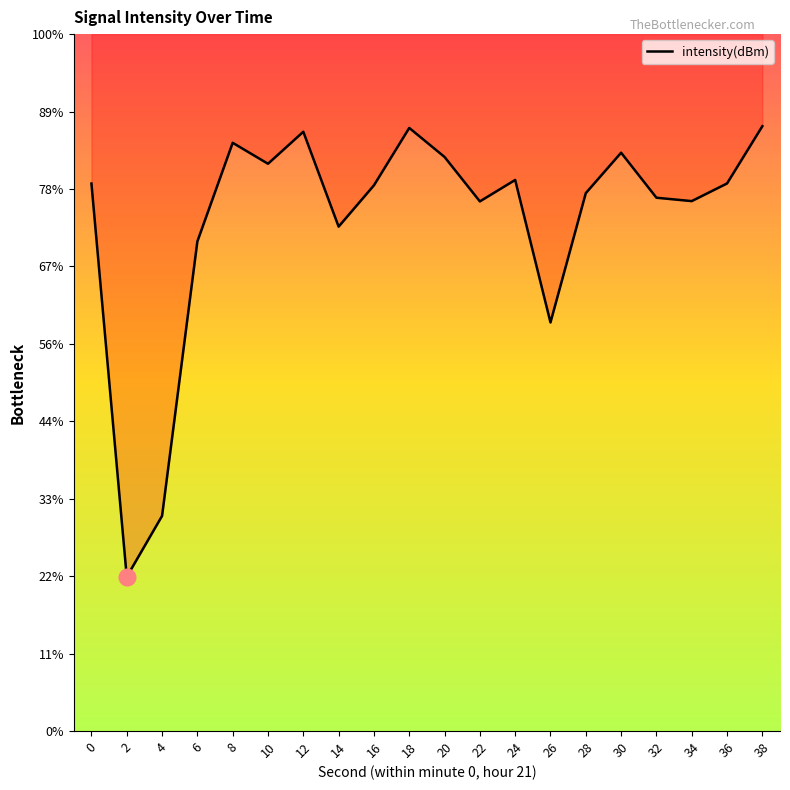

Which label corresponds to the smallest value in the chart?

2